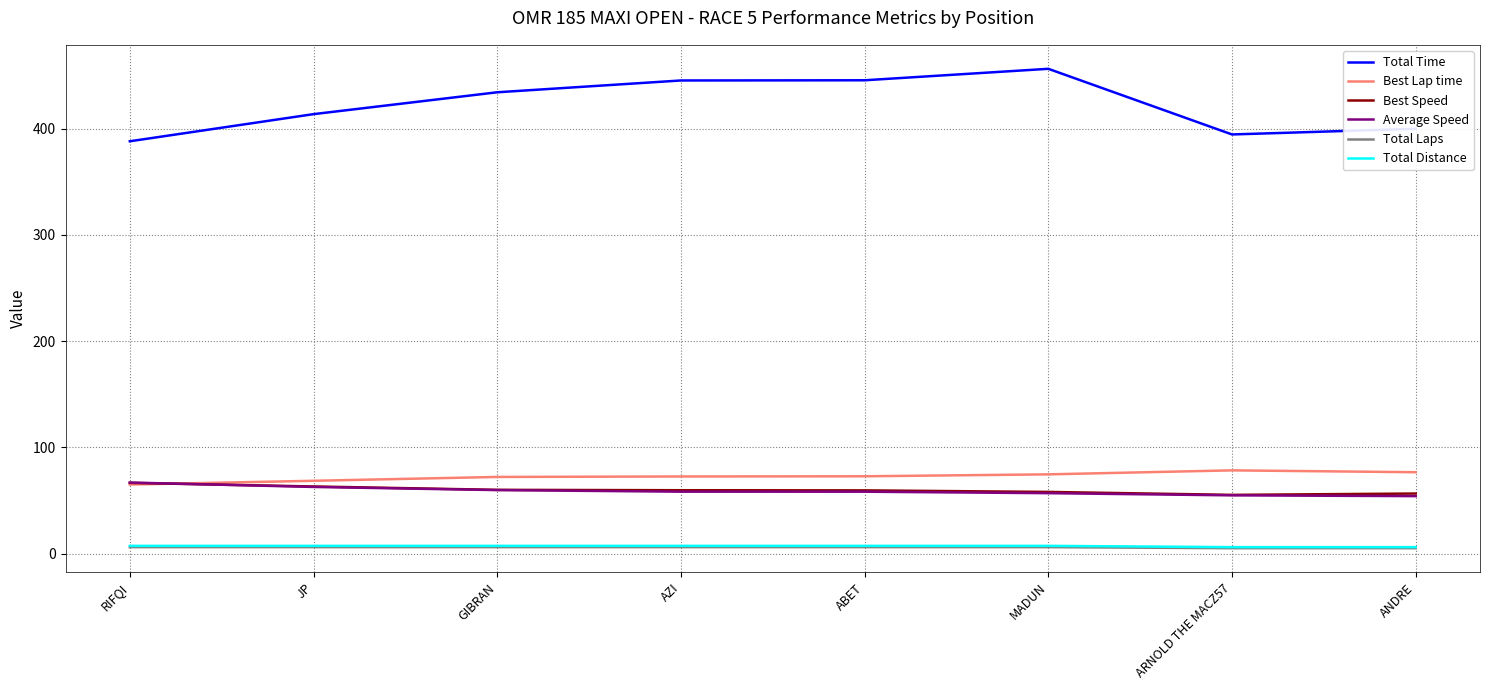

What is the maximum value for Total Laps?

6.0